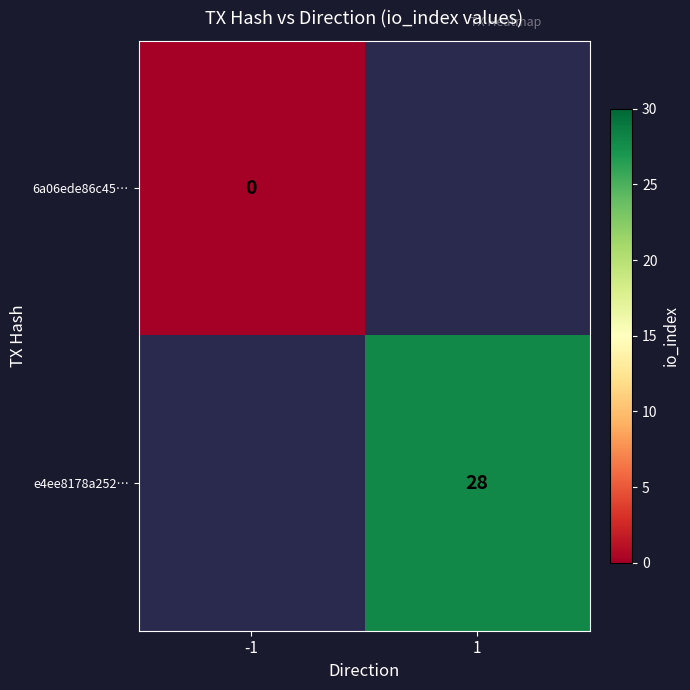

How many series are shown in this chart?

2